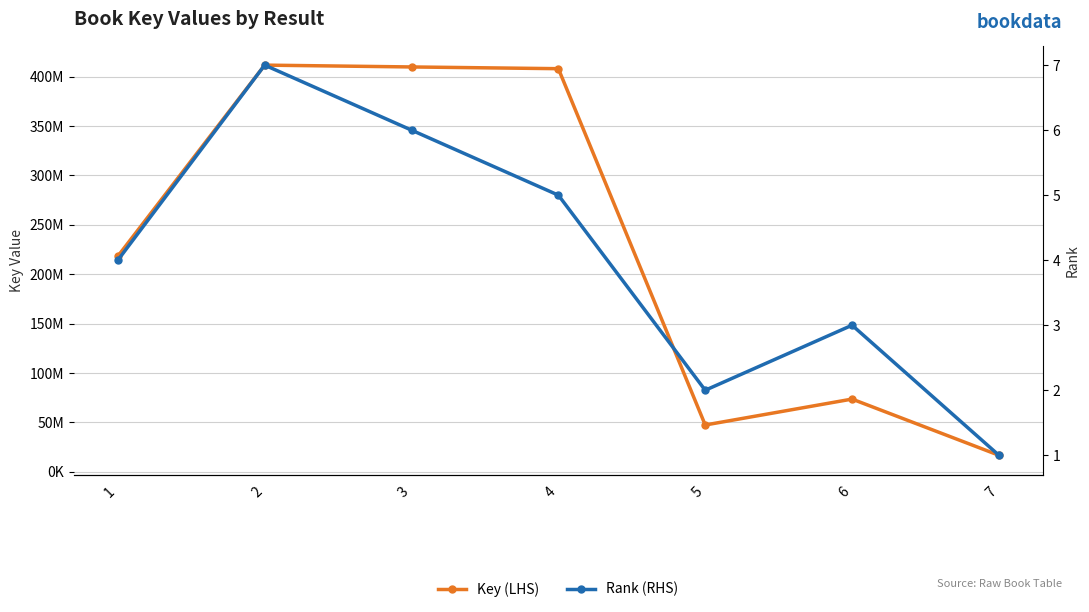

What is the total value across all series at 7?

16685609